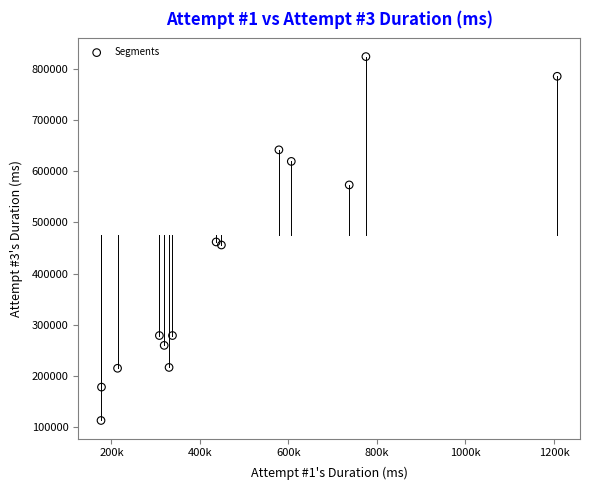

What is the range of X values (max minus min)?

1030802